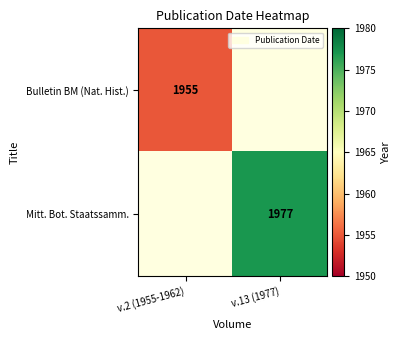

Is it true that Bulletin BM (Nat. Hist.) equals 1955 at v.2 (1955-1962)?

True